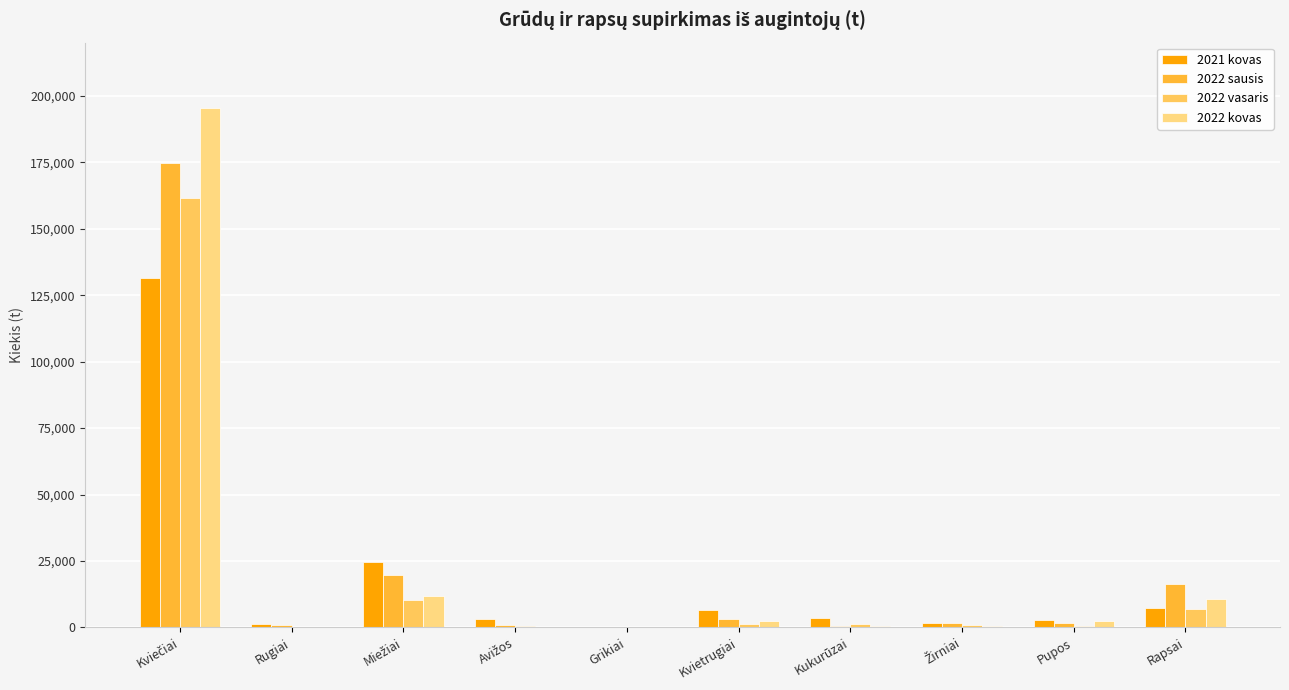

What is the sum of all 2021 kovas values?

182222.5